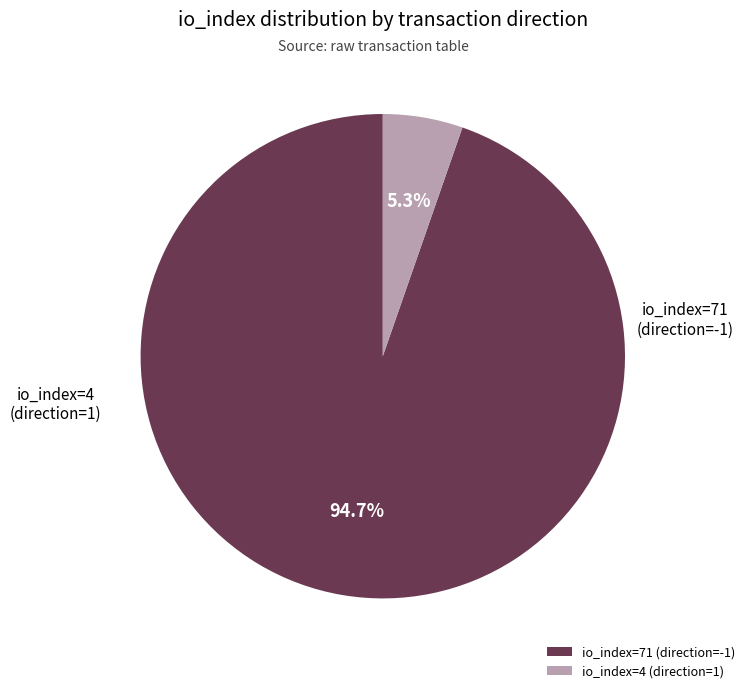

What portion of the pie excludes io_index=4 (direction=1)?

94.7%